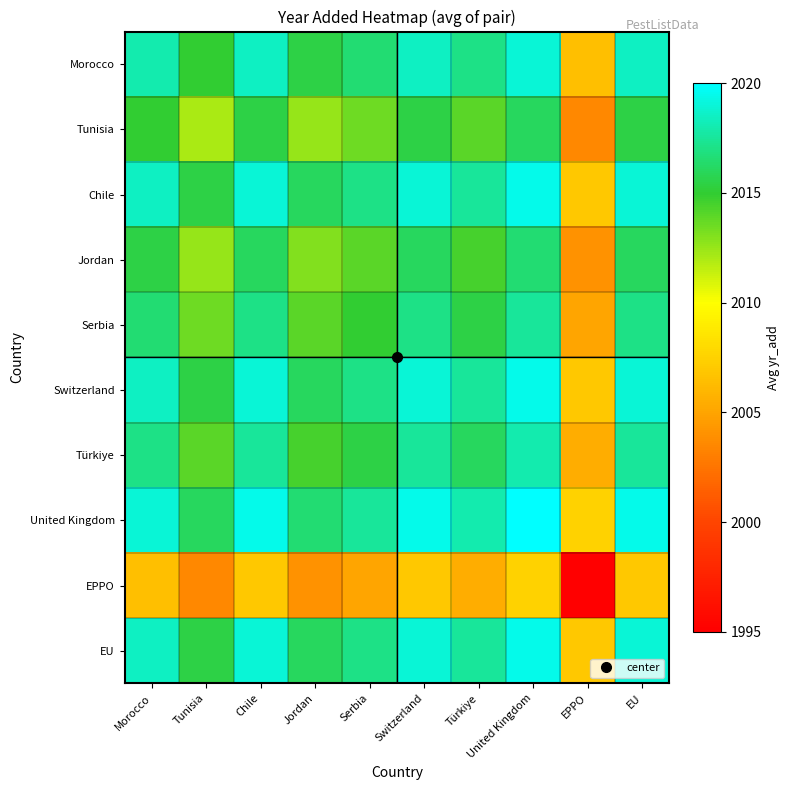

Which series has the largest total across all categories?

United Kingdom